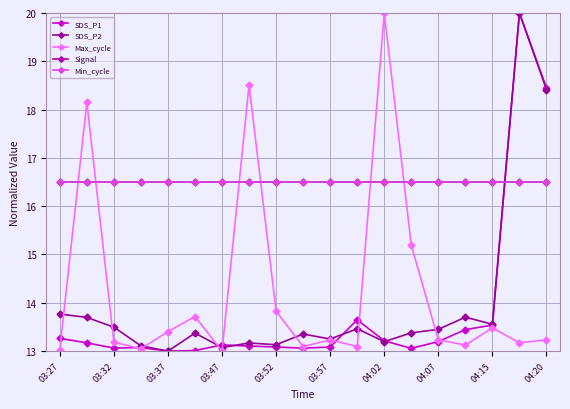

Which series has the widest spread of values?

SDS_P1